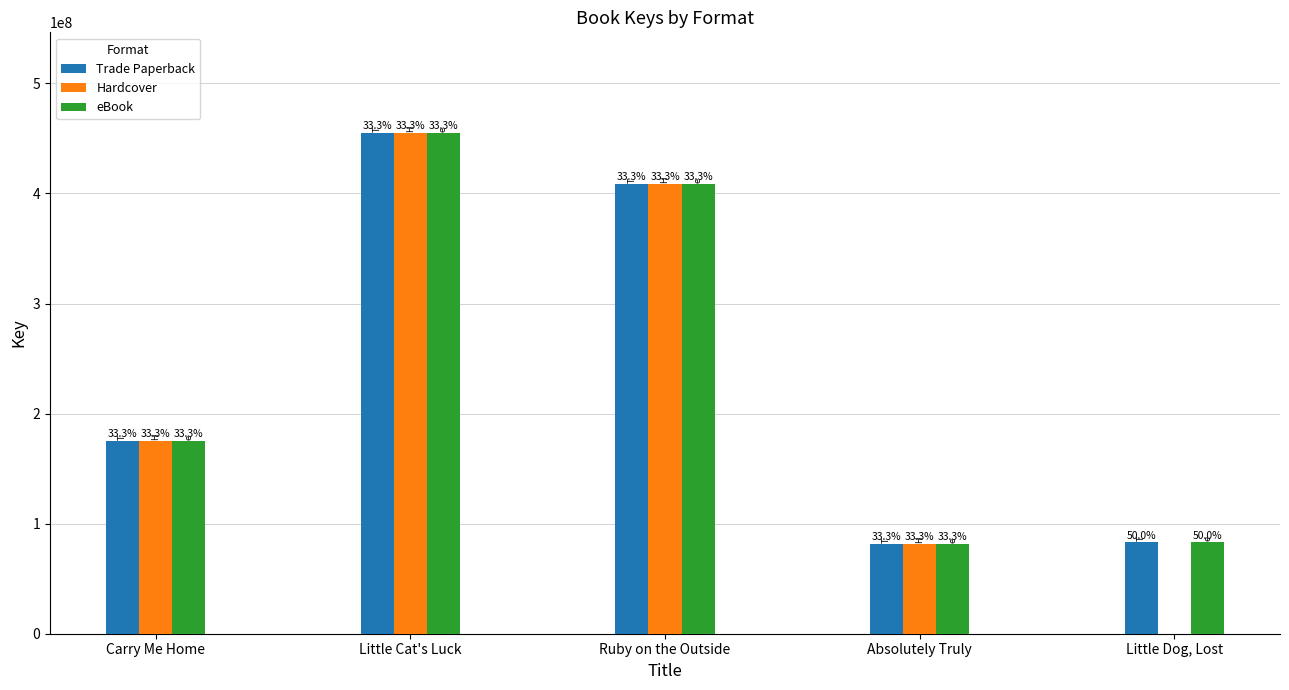

What is the label of the 3rd bar from the right?

Ruby on the Outside